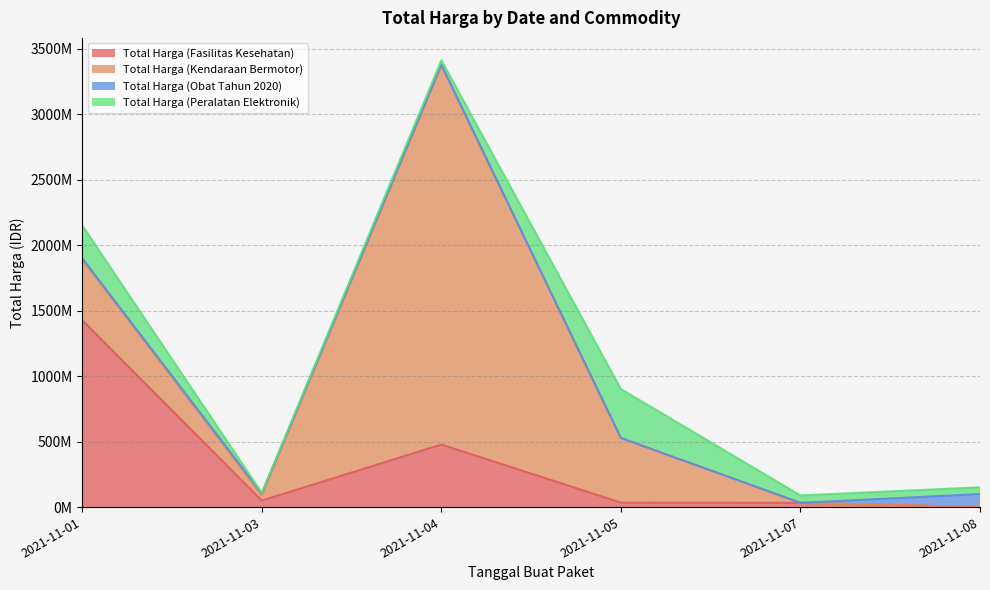

Which category has the highest value across all series?

2021-11-04